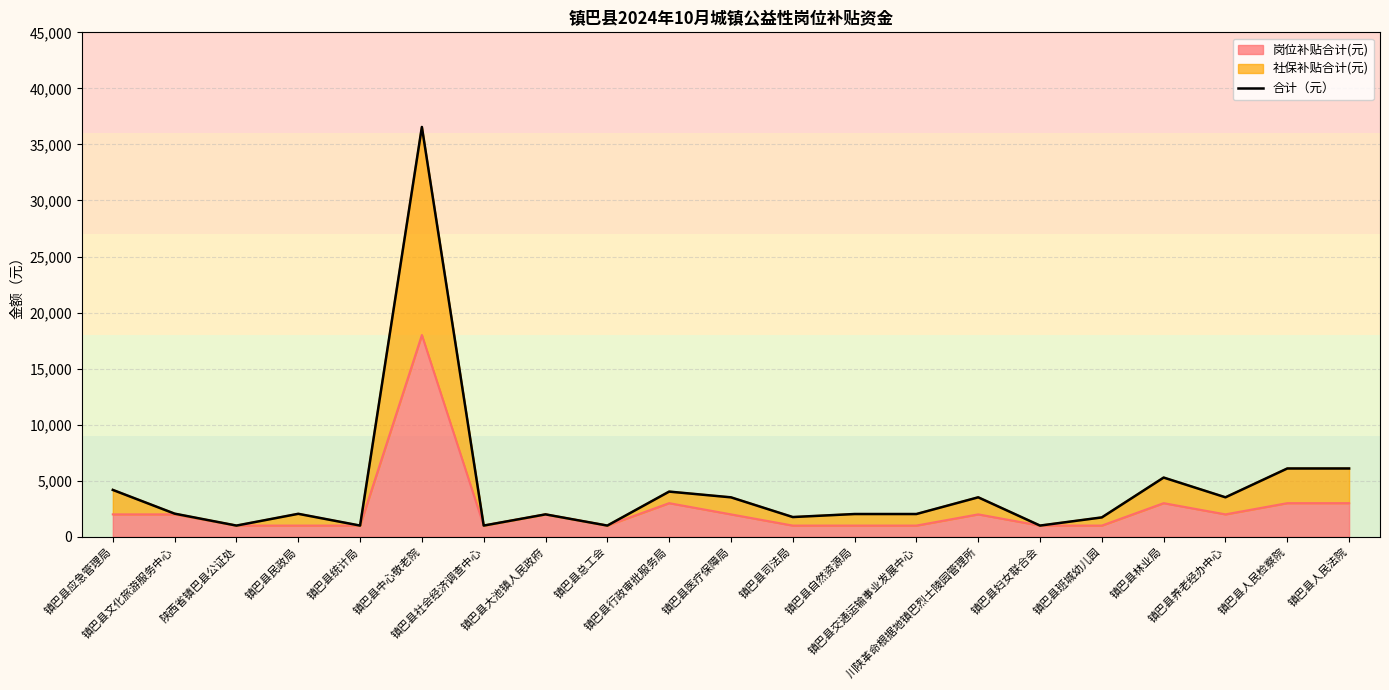

What value does the data have at 镇巴县班城幼儿园, to the nearest 10?

1730